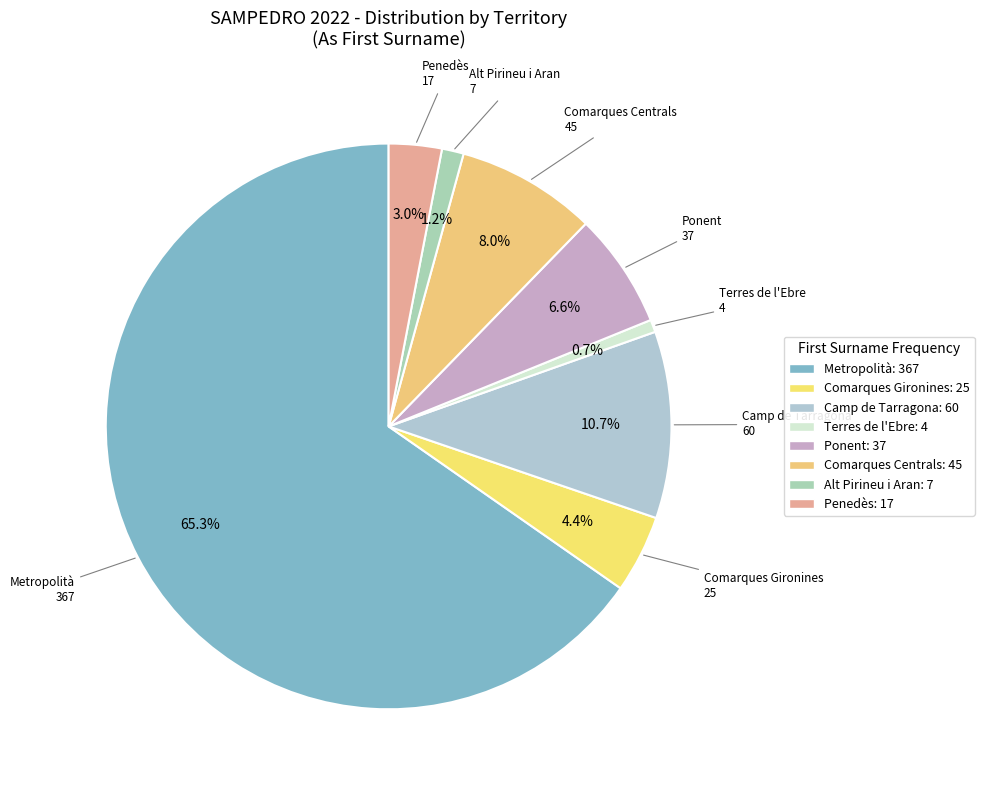

Rank the categories by value from highest to lowest.

Metropolità, Camp de Tarragona, Comarques Centrals, Ponent, Comarques Gironines, Penedès, Alt Pirineu i Aran, Terres de l'Ebre